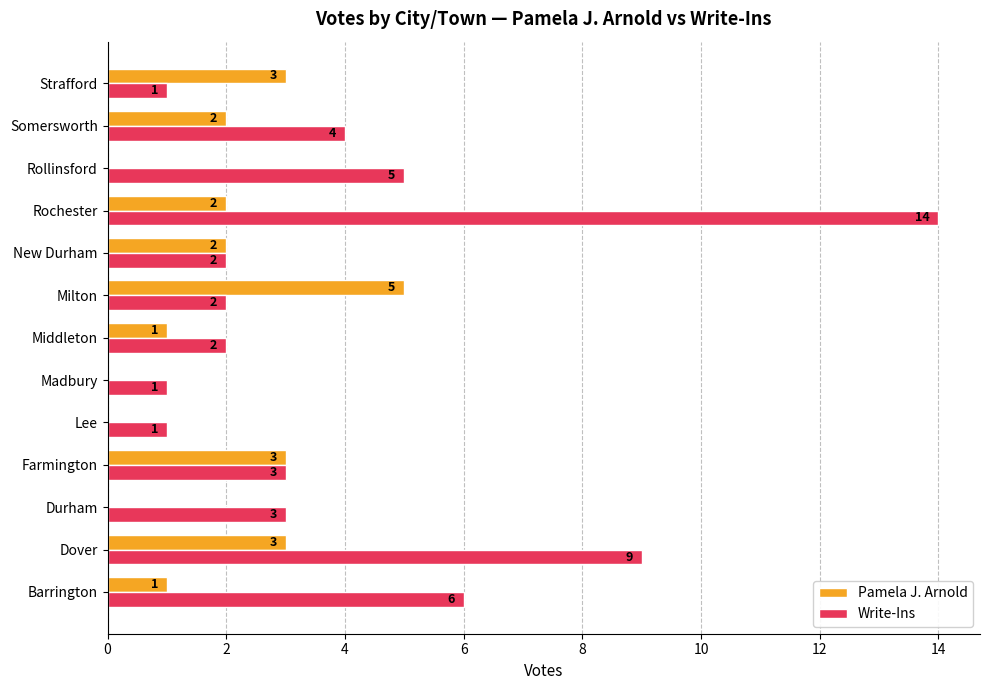

Which series has the largest total across all categories?

Write-Ins